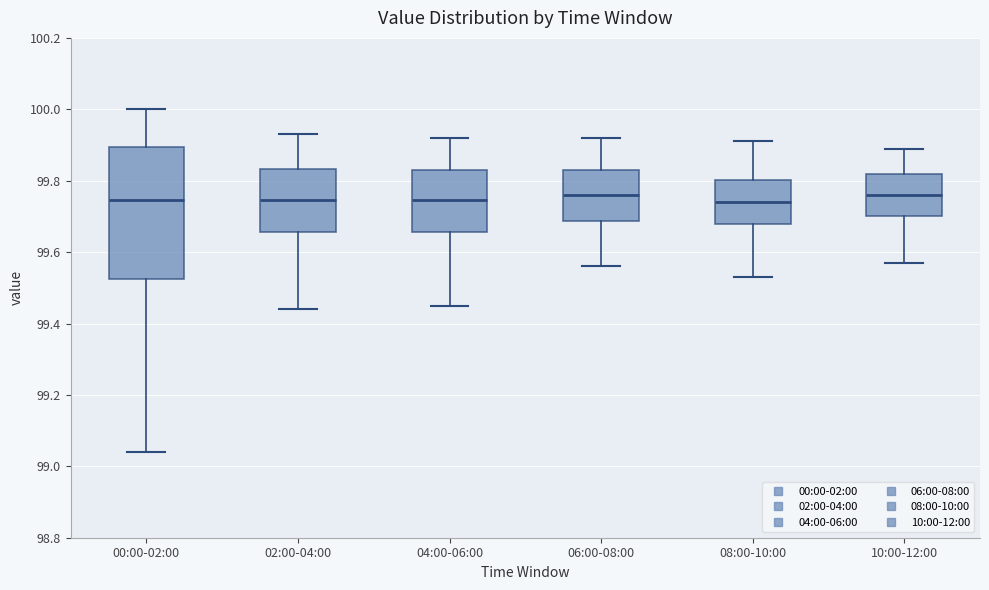

Reading left to right, read every box against the y-axis: the position of its median line, the range the box covers, and the ends of its whiskers. The values are not printed on the chart, so give them approximately, as read against the axis.

00:00-02:00: median 99.74, box 99.52 to 99.90, whiskers 99.04 to 100.00
02:00-04:00: median 99.74, box 99.66 to 99.84, whiskers 99.44 to 99.94
04:00-06:00: median 99.74, box 99.66 to 99.84, whiskers 99.46 to 99.92
06:00-08:00: median 99.76, box 99.68 to 99.84, whiskers 99.56 to 99.92
08:00-10:00: median 99.74, box 99.68 to 99.80, whiskers 99.54 to 99.92
10:00-12:00: median 99.76, box 99.70 to 99.82, whiskers 99.58 to 99.90